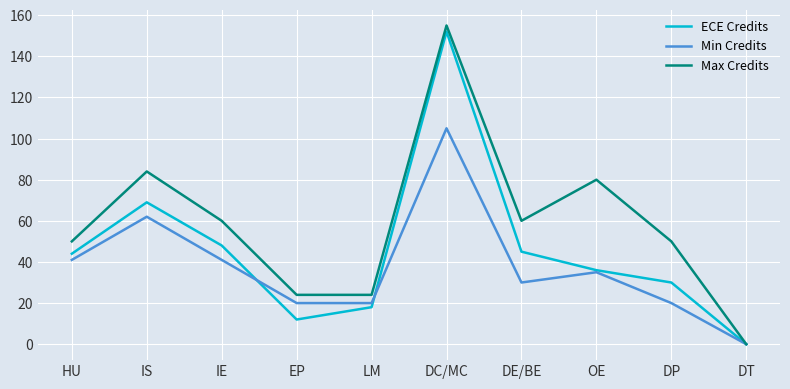

Is it true that ECE Credits equals 225 at DC/MC?

False